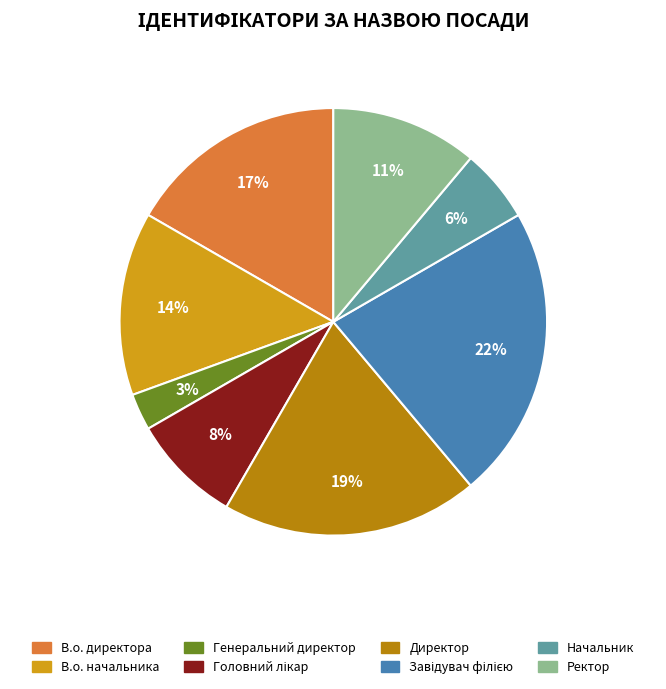

Which category has the smallest portion of the pie?

Генеральний директор